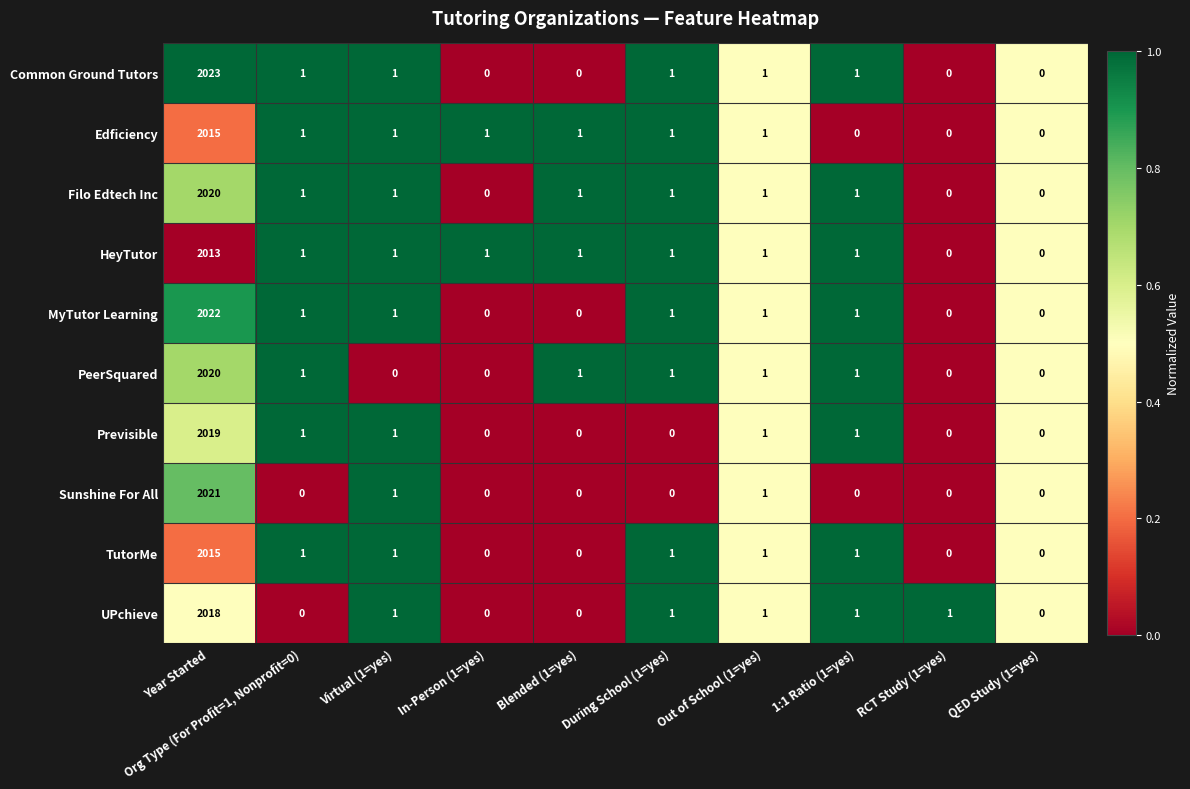

What is the total value across all series at Blended (1=yes)?

4